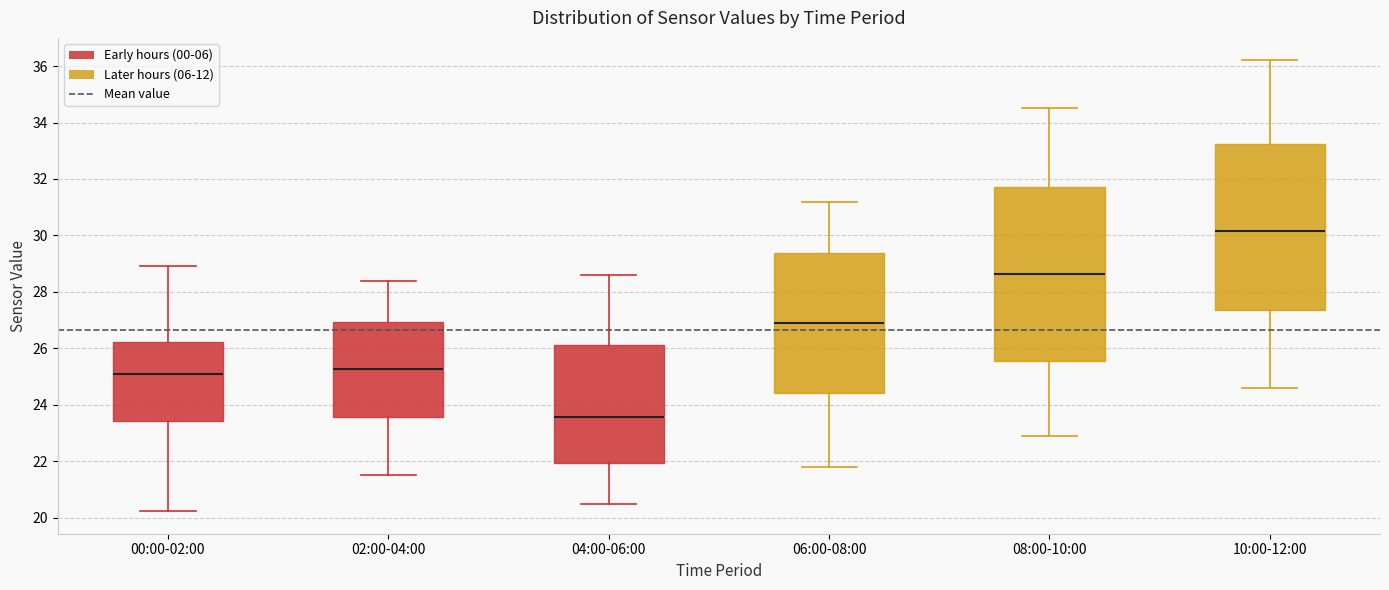

Which box is the tallest, from its lower edge to its upper edge?

08:00-10:00